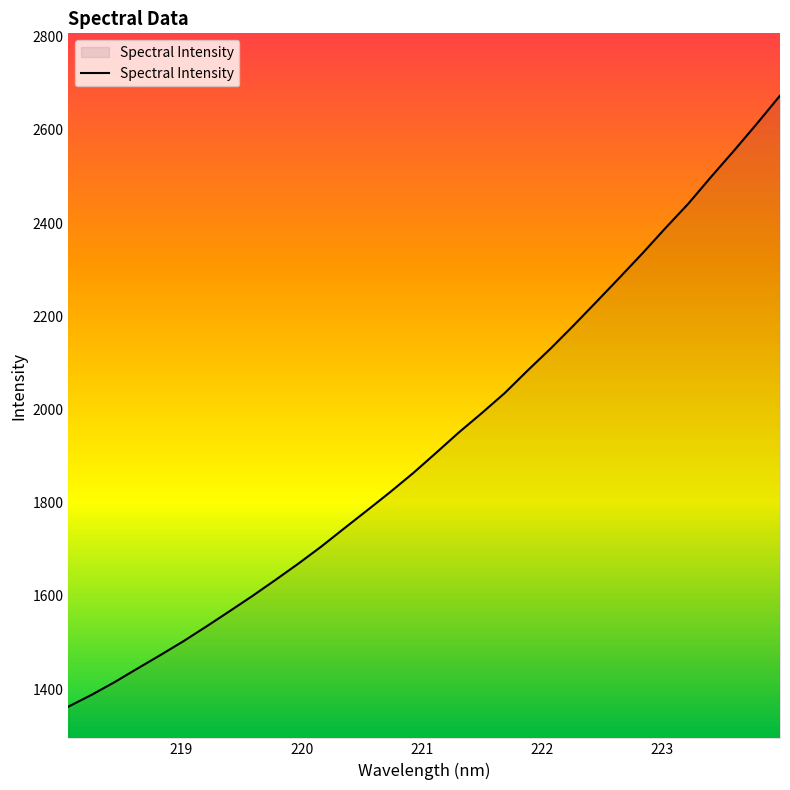

What is the difference between the maximum and minimum values?

1310.9